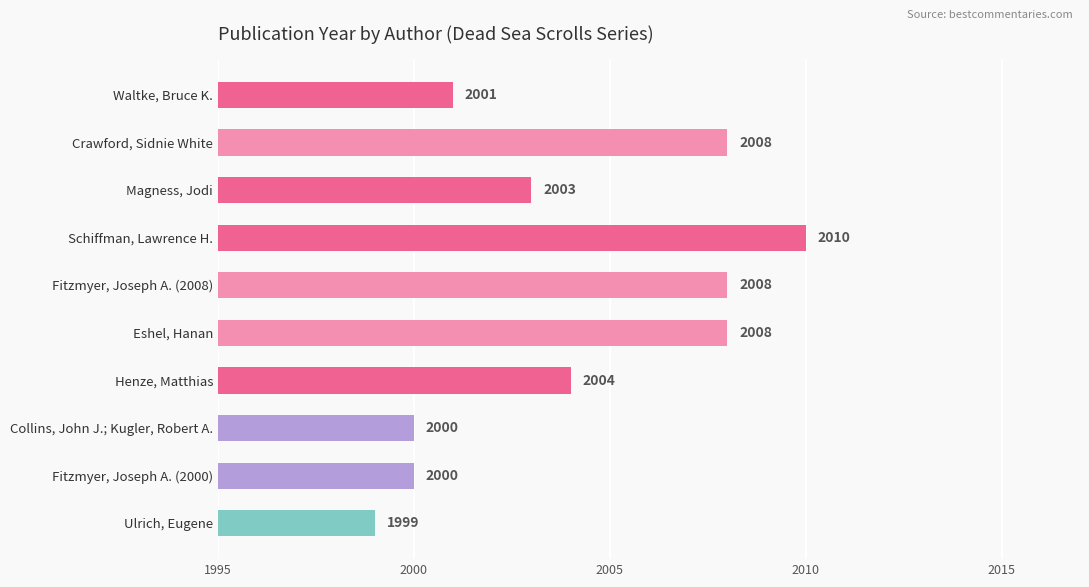

Which label corresponds to the largest value in the chart?

Schiffman, Lawrence H.